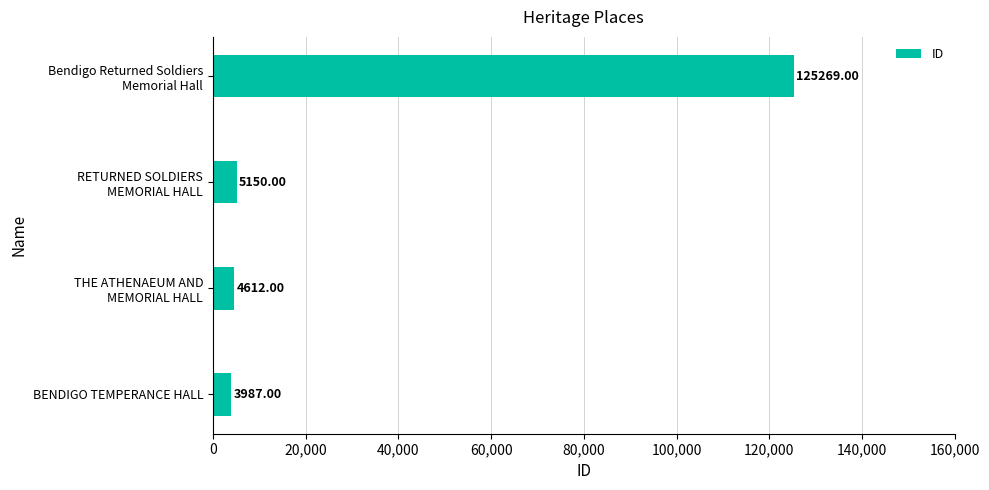

Which category has the lowest value across all series?

BENDIGO TEMPERANCE HALL